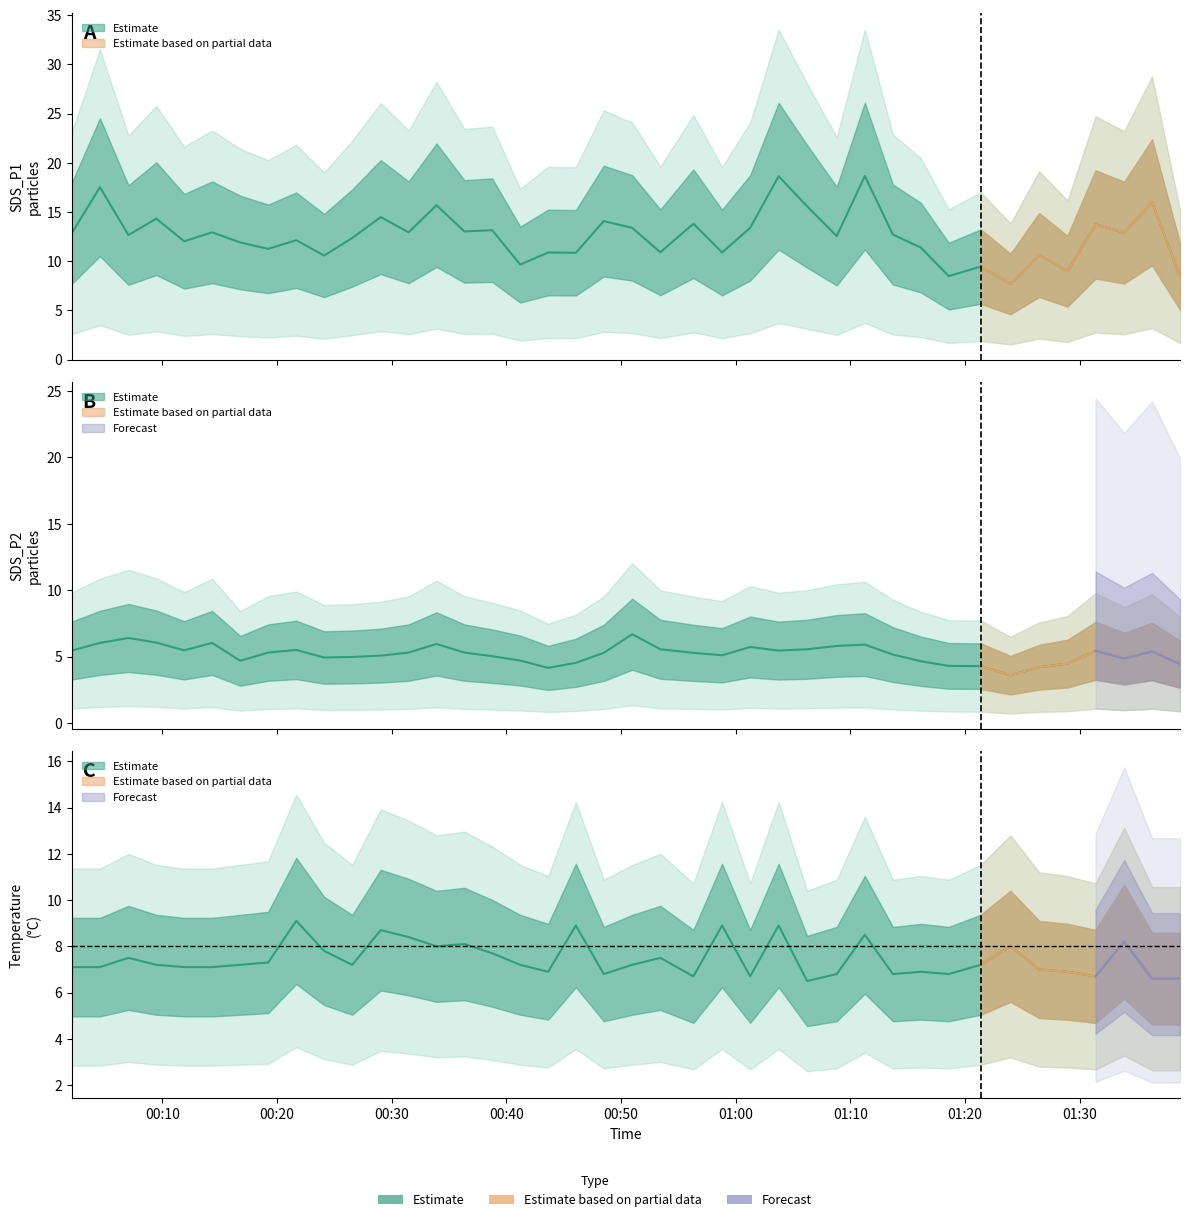

What is the sum of the SDS_P1 values at 2023/05/25 00:53:25 and 2023/05/25 01:31:22?

24.6